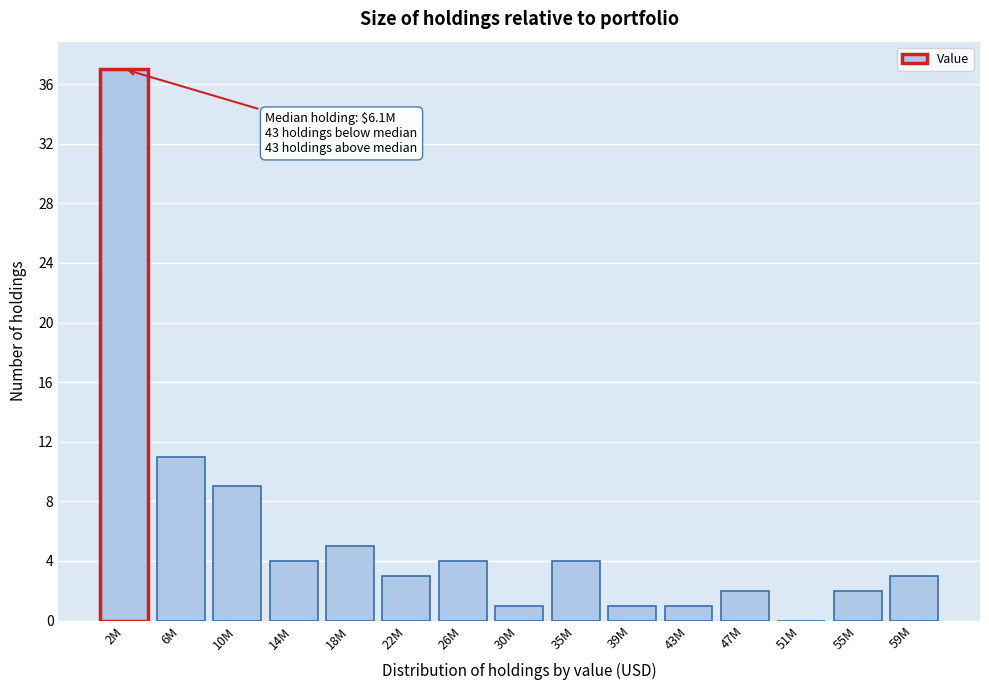

Reading right to left, transcribe all the data shown in this chart.

59M=3	55M=2	51M=0	47M=2	43M=1	39M=1	35M=4	30M=1	26M=4	22M=3	18M=5	14M=4	10M=9	6M=11	2M=37